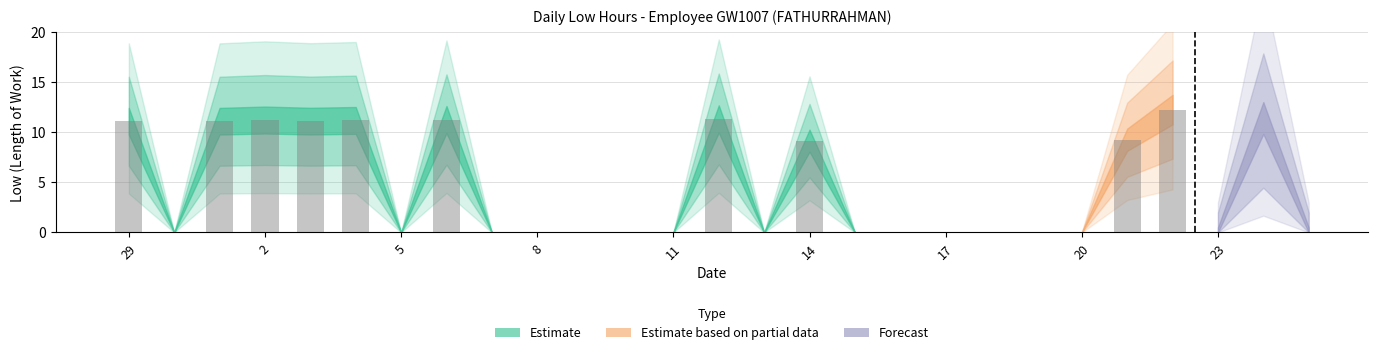

Is it true that the value at 21 is 9.3?

True